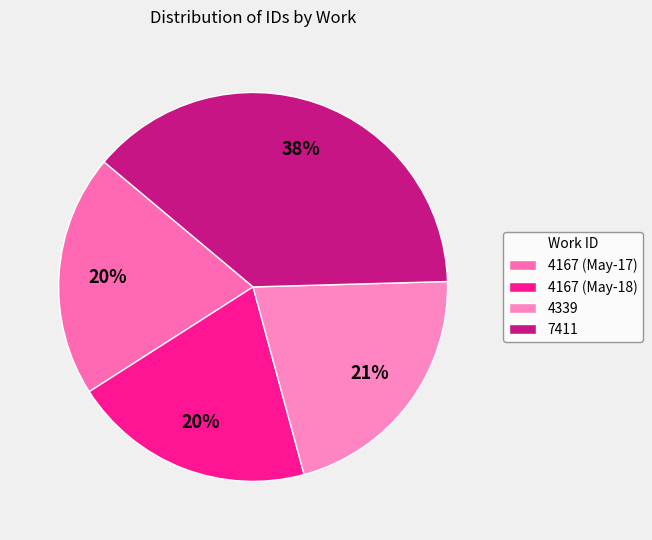

Is 4339 the majority of the pie?

No